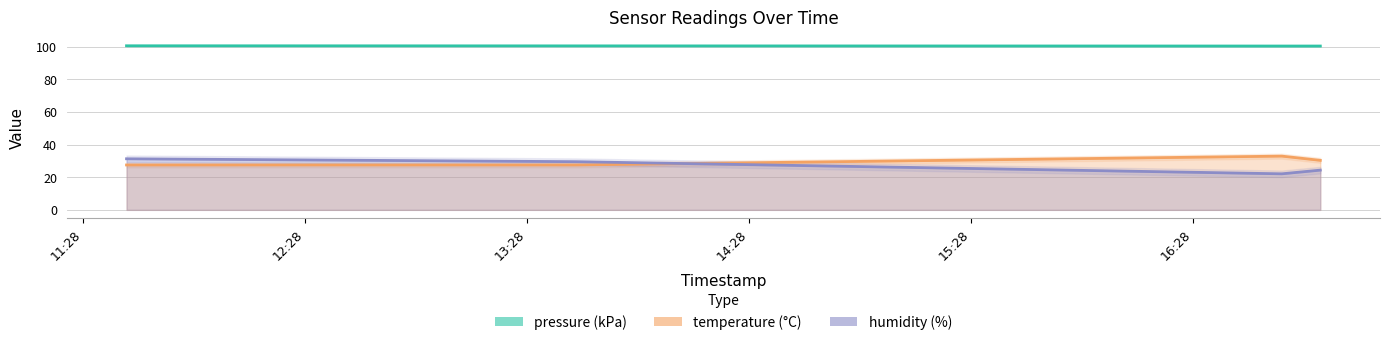

Does the chart display data point markers on the line(s)?

No